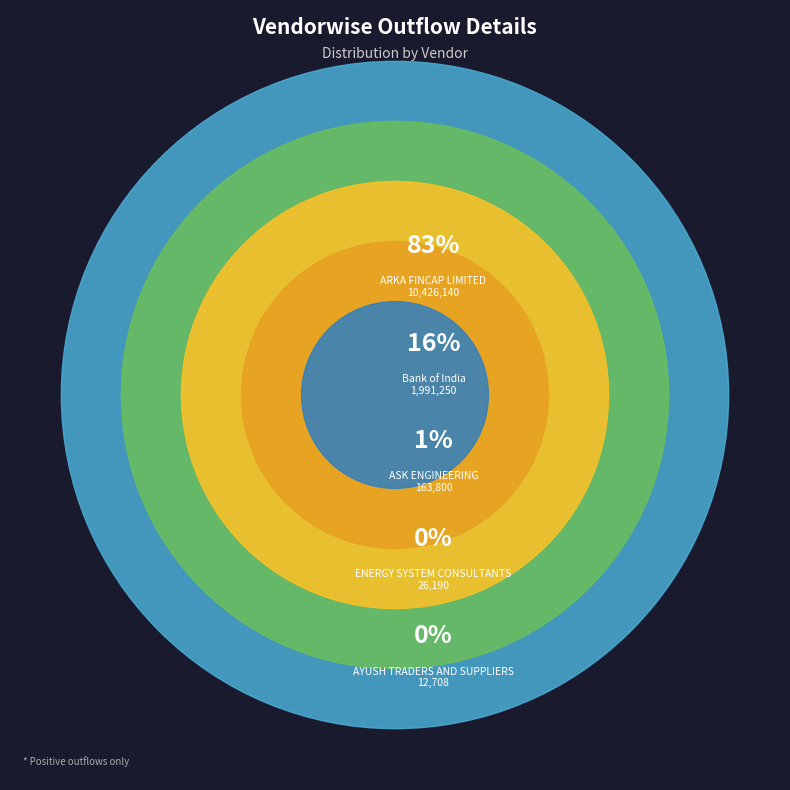

Combined, what portion of the pie is ARKA FINCAP LIMITED and ENERGY SYSTEM CONSULTANTS?

82.8%